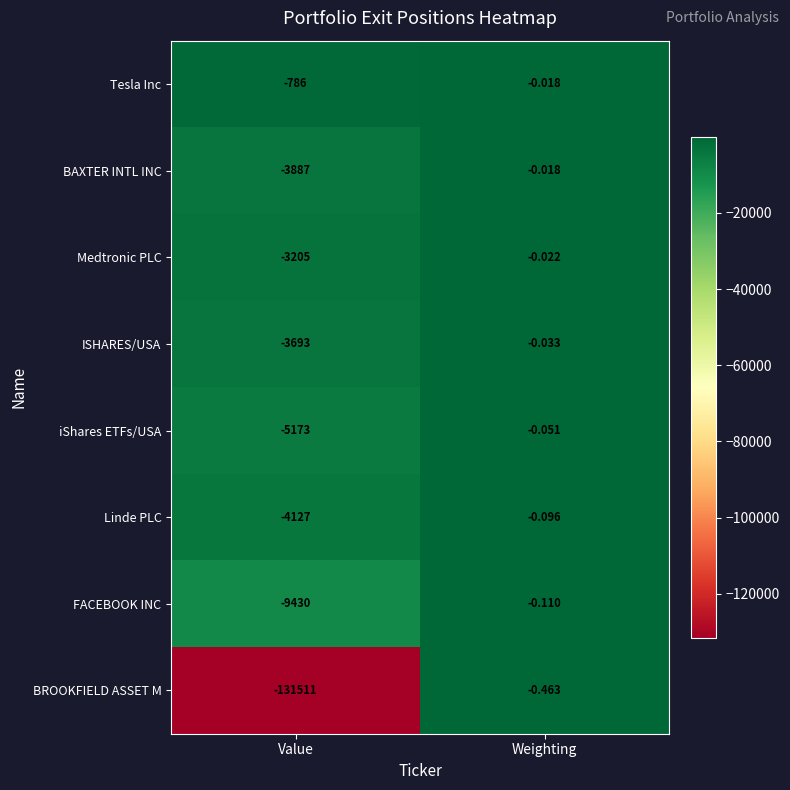

List the labels in order of FACEBOOK INC value, largest first.

Weighting, Value